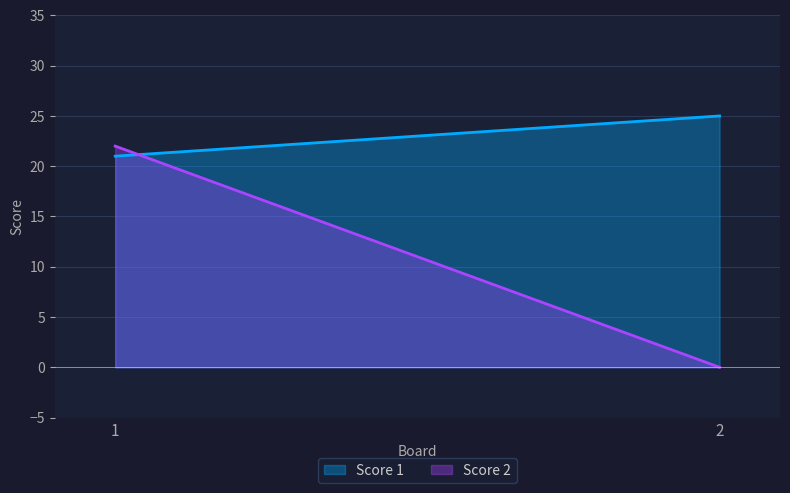

Reading left to right, what are all the values shown in this chart?

Score 1: 21	25
Score 2: 22	0